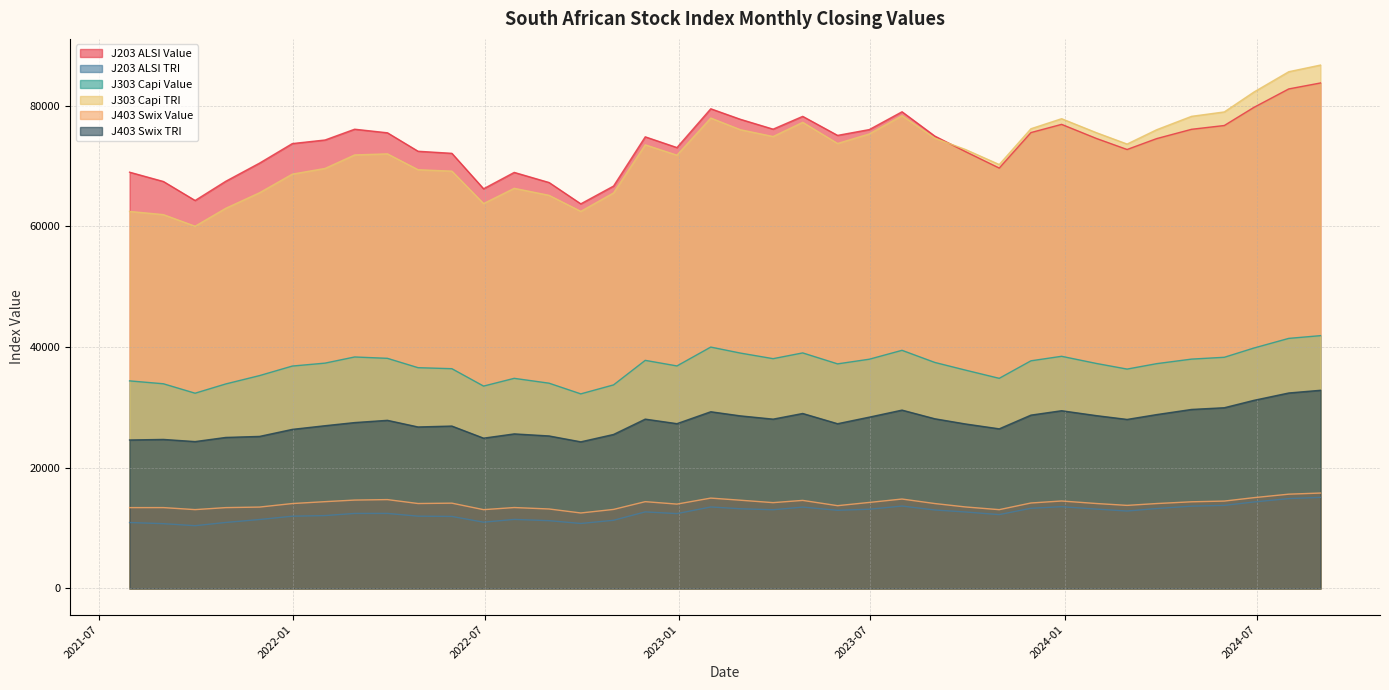

What are all the series names shown in the legend?

J203 ALSI Value, J203 ALSI TRI, J303 Capi Value, J303 Capi TRI, J403 Swix Value, J403 Swix TRI